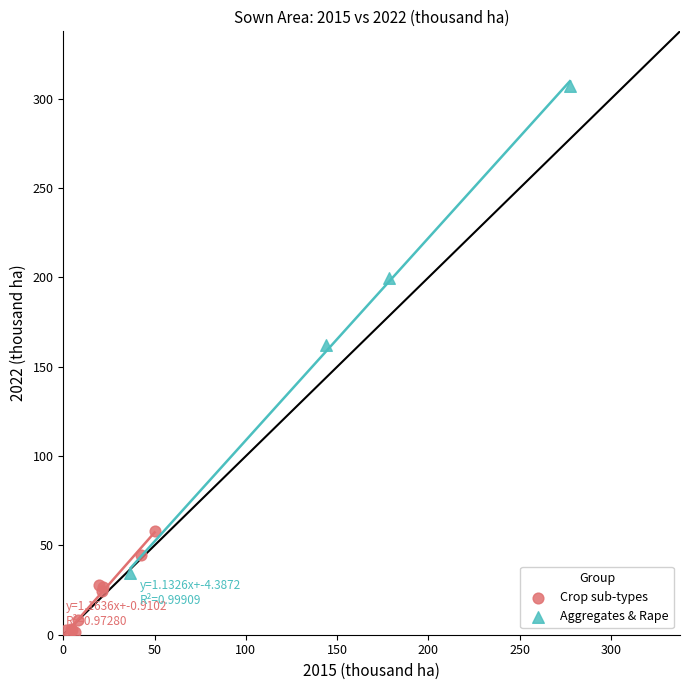

Which series has the widest spread of Y values?

Aggregates & Rape